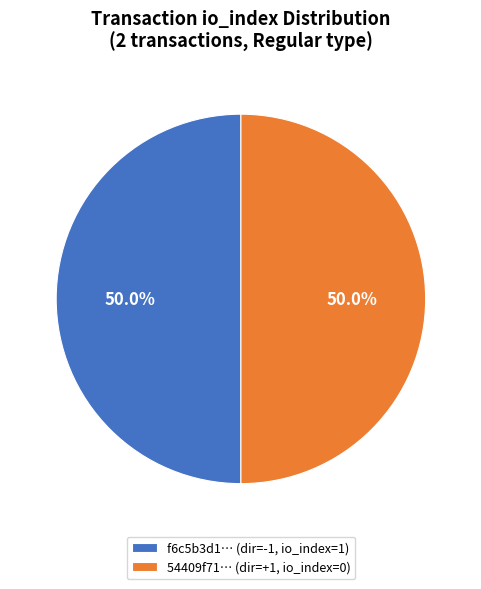

Approximately how many times larger is the value at 54409f71… (dir=+1, io_index=0) compared to f6c5b3d1… (dir=-1, io_index=1)?

1.0